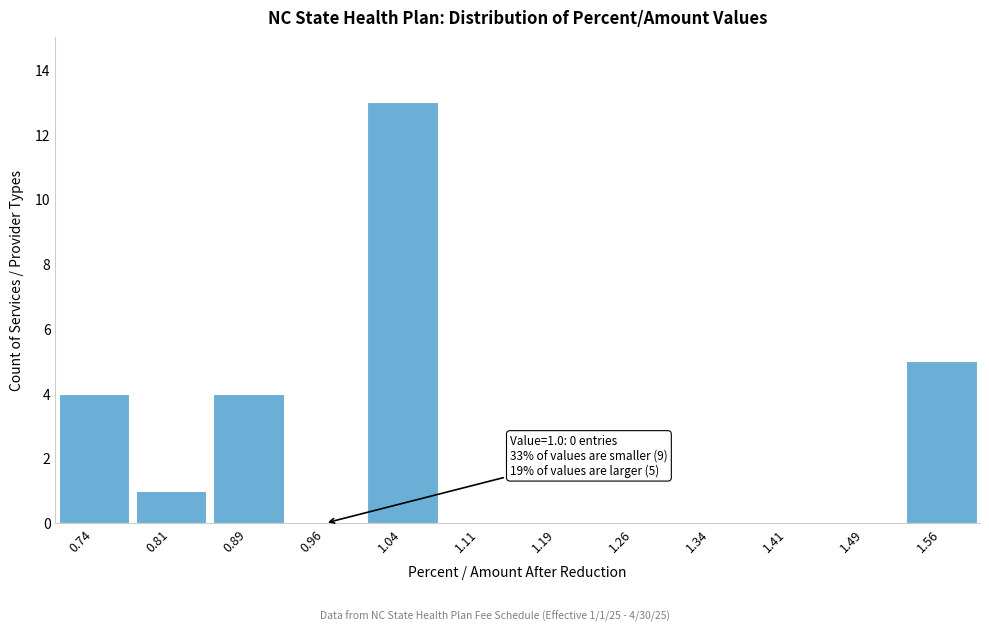

Which range on the x-axis has the tallest bar?

1.000 to 1.075